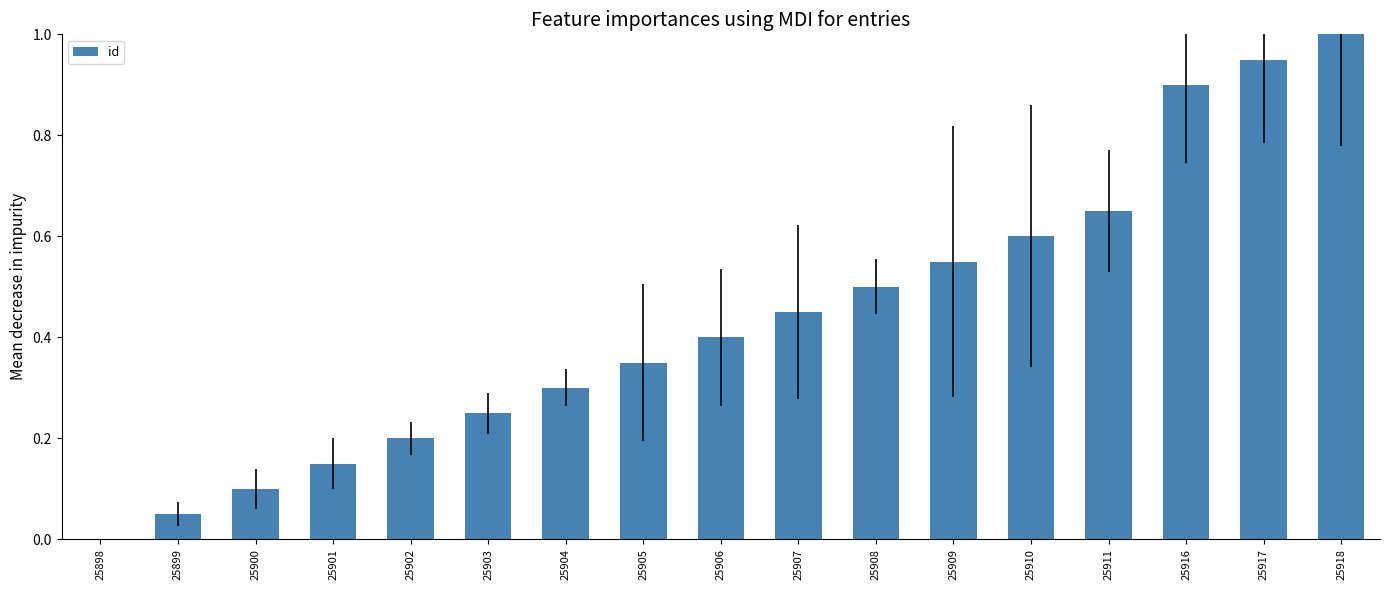

What is the sum of all values?

7.4